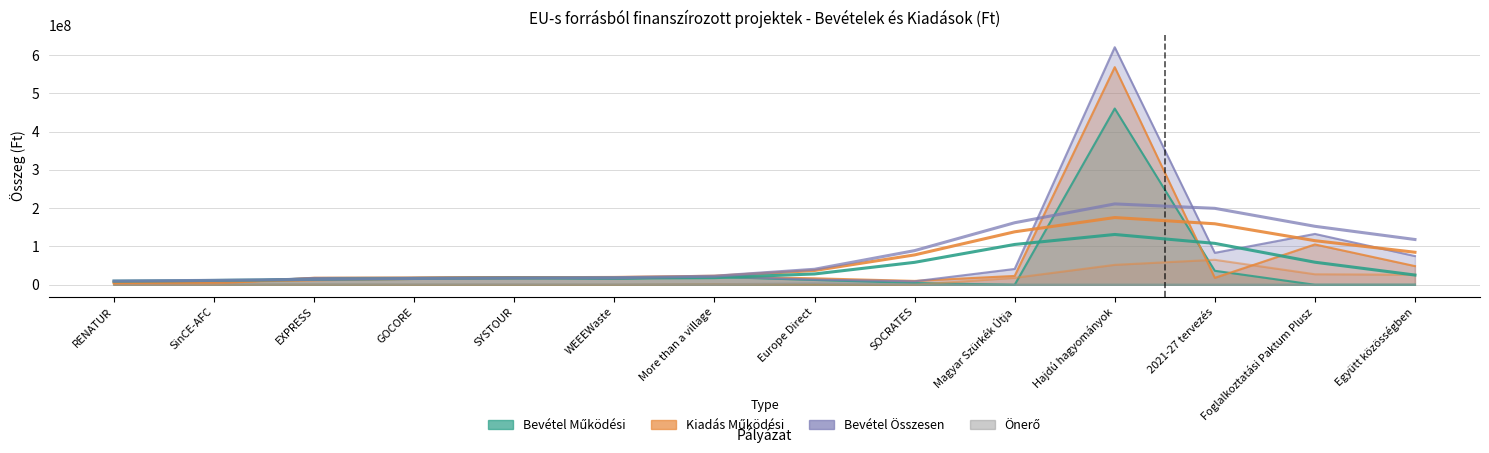

The value of Kiadás Működési at SOCRATES is 4333160. True or false?

False